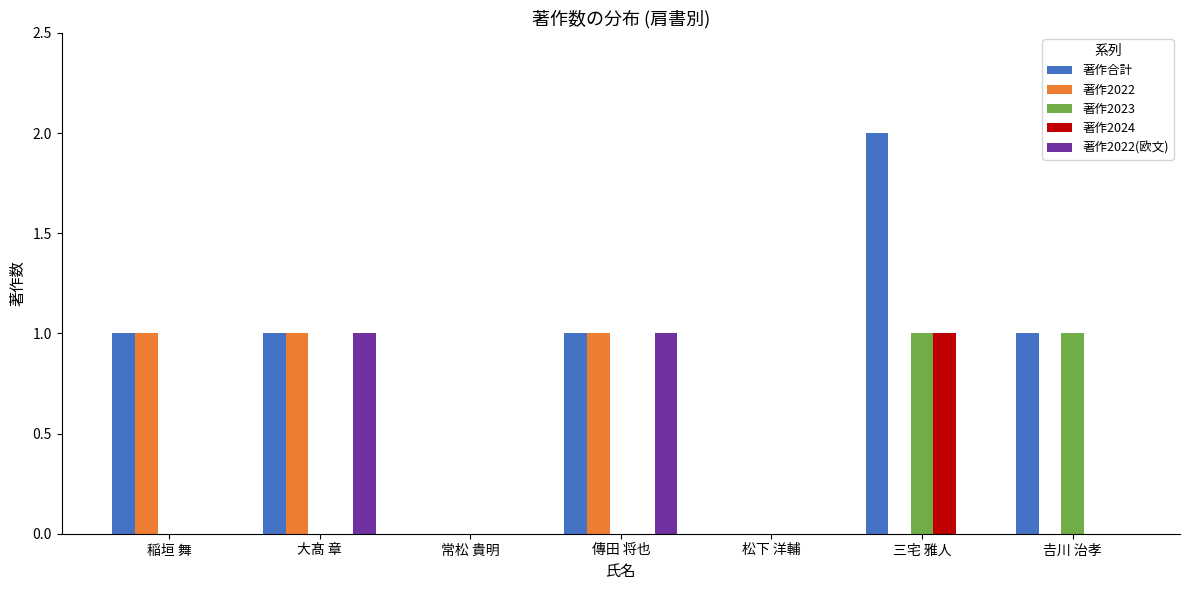

Which series has the largest total across all categories?

著作合計